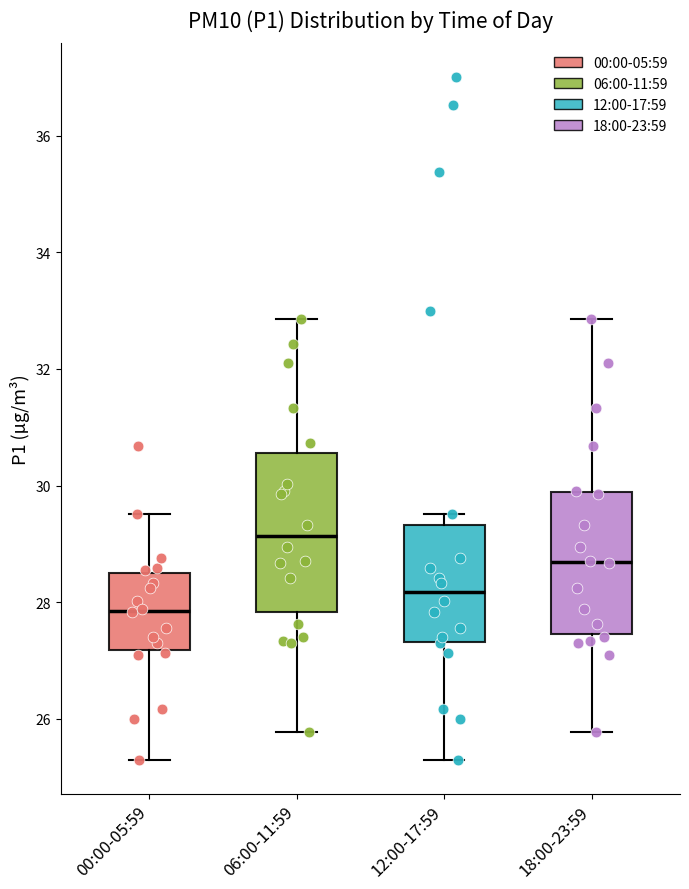

Reading left to right, read every box against the y-axis: the position of its median line, the range the box covers, and the ends of its whiskers. The values are not printed on the chart, so give them approximately, as read against the axis.

00:00-05:59: median 27.8, box 27.2 to 28.4, whiskers 25.4 to 29.6
06:00-11:59: median 29.2, box 27.8 to 30.6, whiskers 25.8 to 32.8
12:00-17:59: median 28.2, box 27.4 to 29.4, whiskers 25.4 to 29.6
18:00-23:59: median 28.6, box 27.4 to 29.8, whiskers 25.8 to 32.8